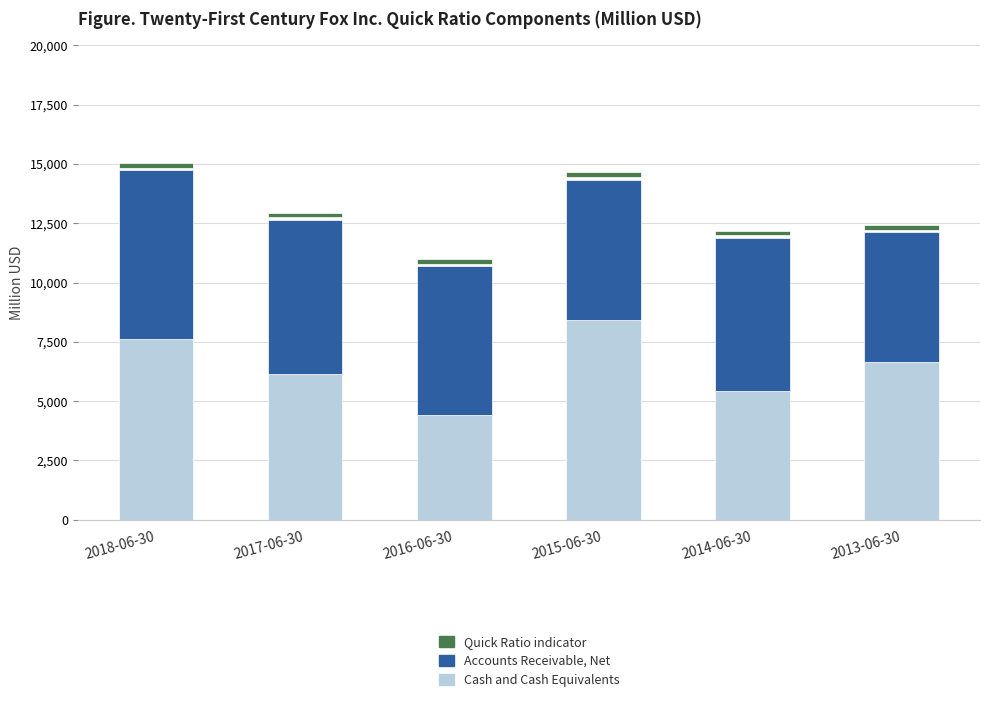

What is the value of the Quick Ratio (×1000 scale indicator) bar at the 2nd from the left?

200